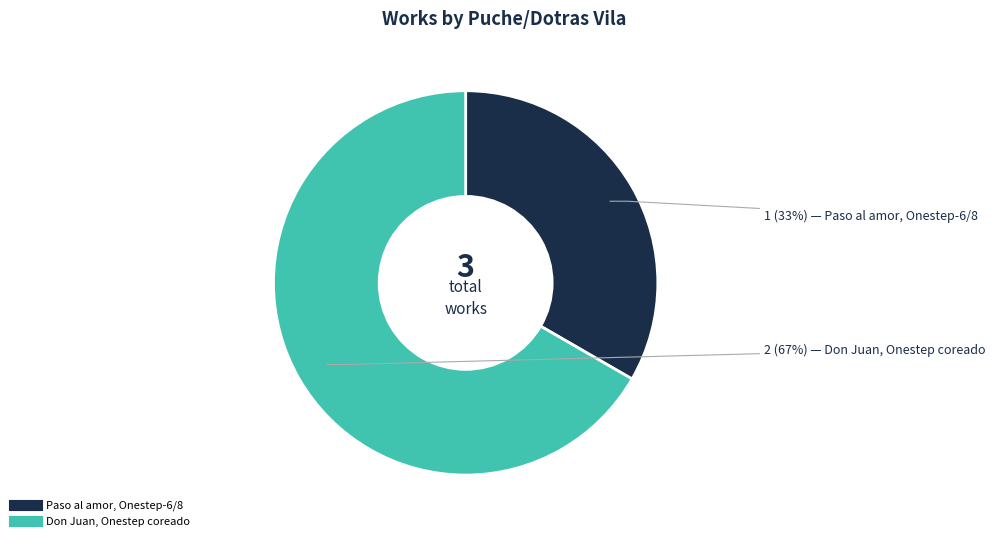

How many segments does this pie chart have?

2